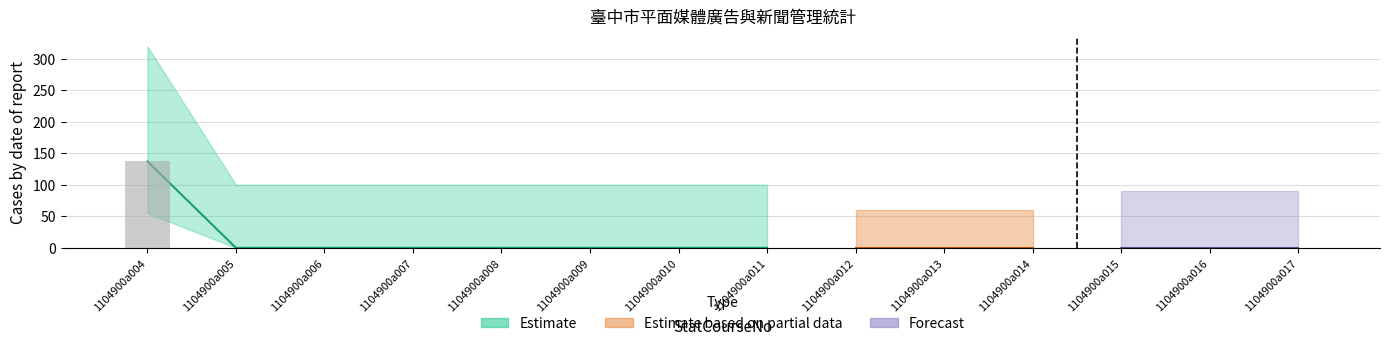

How many data points in FValue are above 0?

1